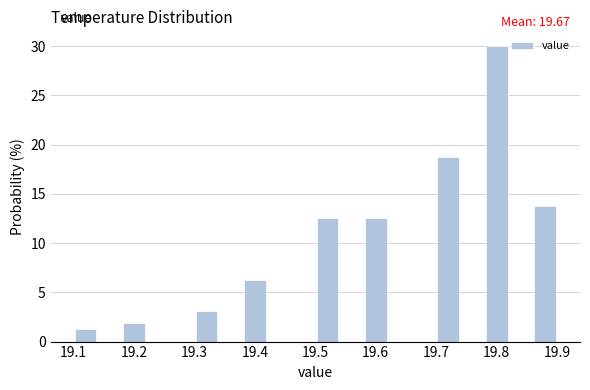

Over which range of the x-axis is the bar tallest?

19.78 to 19.82